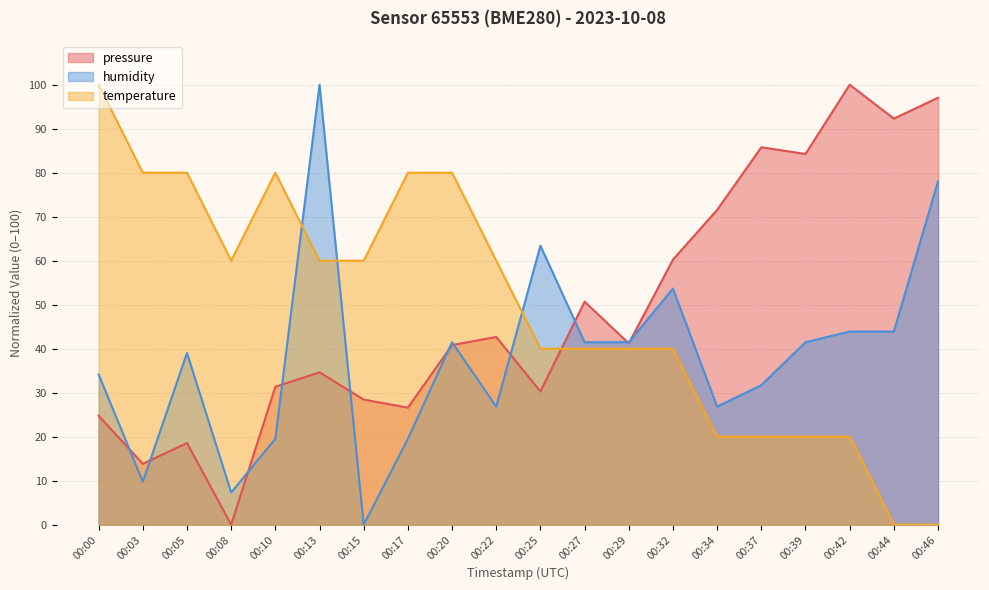

At which category does pressure reach its first local peak?

00:05